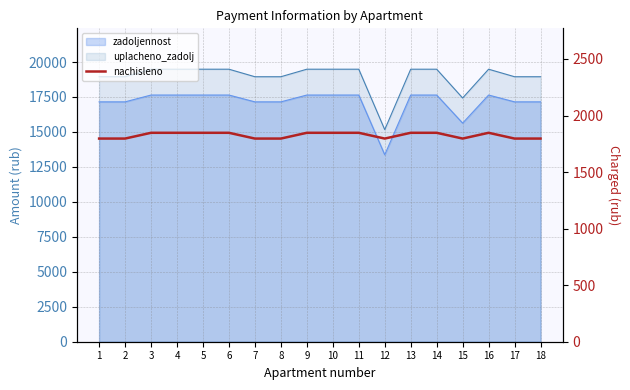

Does the chart have visible grid lines?

Yes